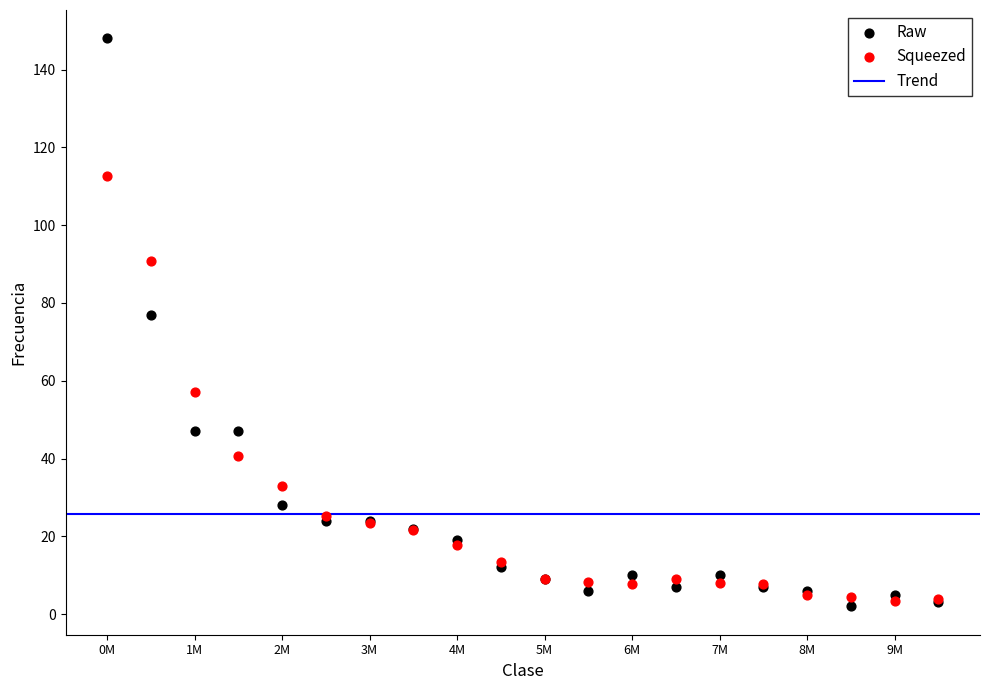

Which series reaches the maximum Y coordinate?

Raw